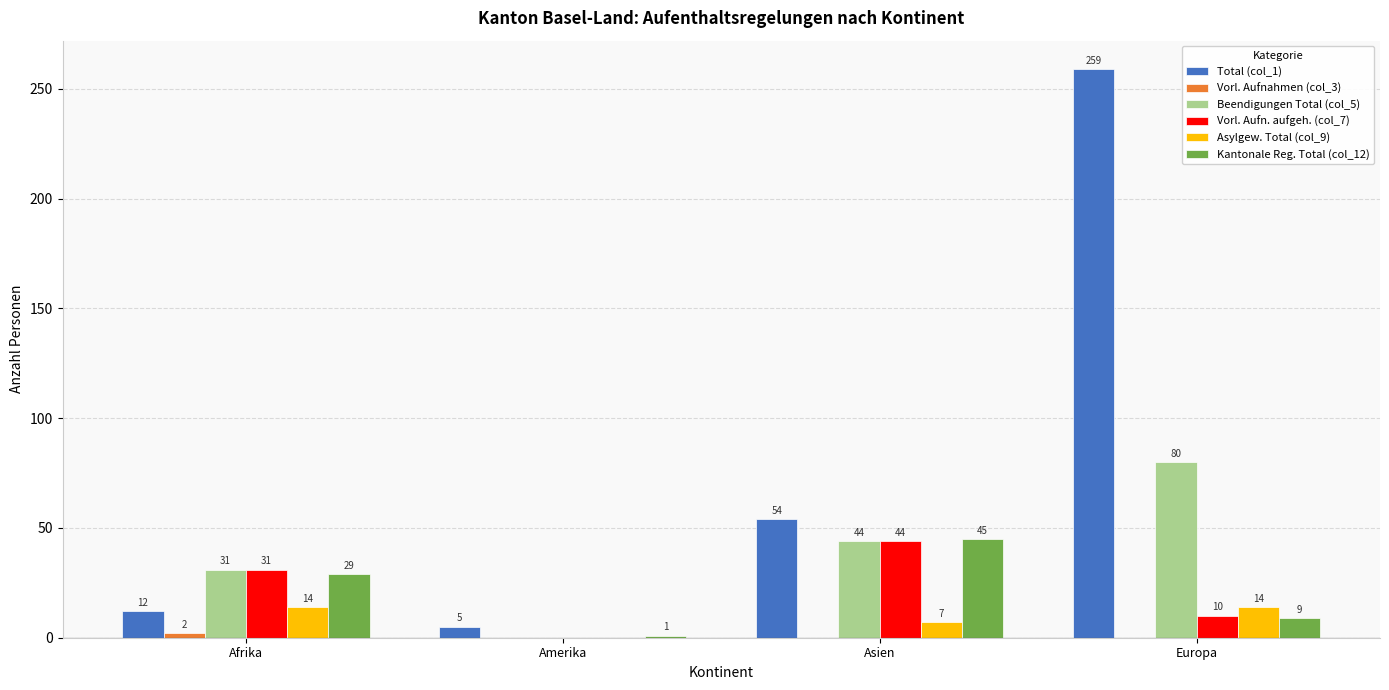

Is the value of Kantonale Reg. Total (col_12) at Afrika greater than the value of Beendigungen Total (col_5) at Amerika?

Yes